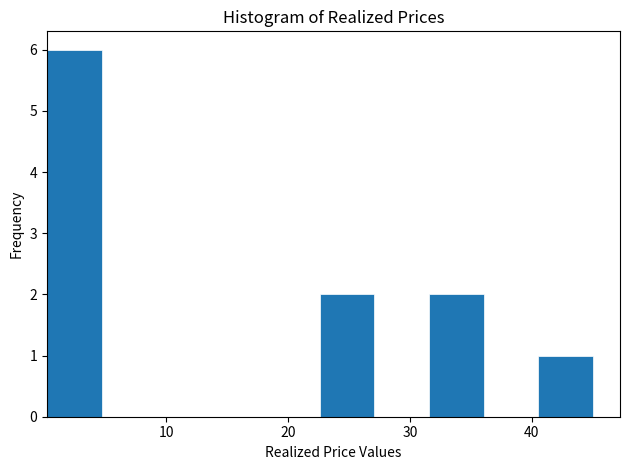

Reading left to right, transcribe this chart: for each bar, give the range it covers on the x-axis and its height. Neither the bar edges nor the heights are printed on the chart, so give them approximately, as read against the axes.

0 to 5: 6
5 to 9: 0
9 to 14: 0
14 to 18: 0
18 to 23: 0
23 to 27: 2
27 to 32: 0
32 to 36: 2
36 to 41: 0
41 to 45: 1